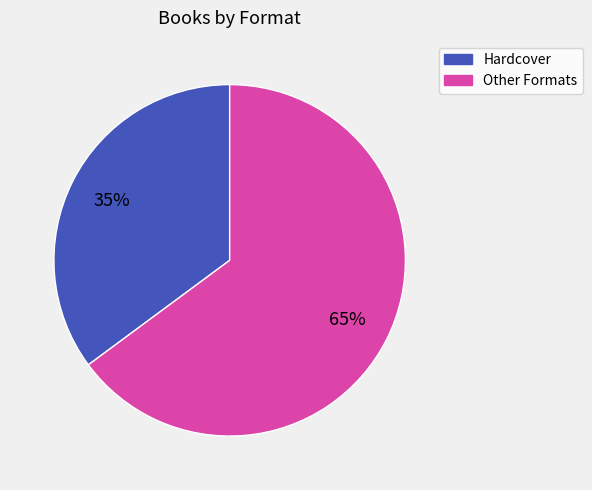

Is there any slice that represents more than half of the pie?

Yes